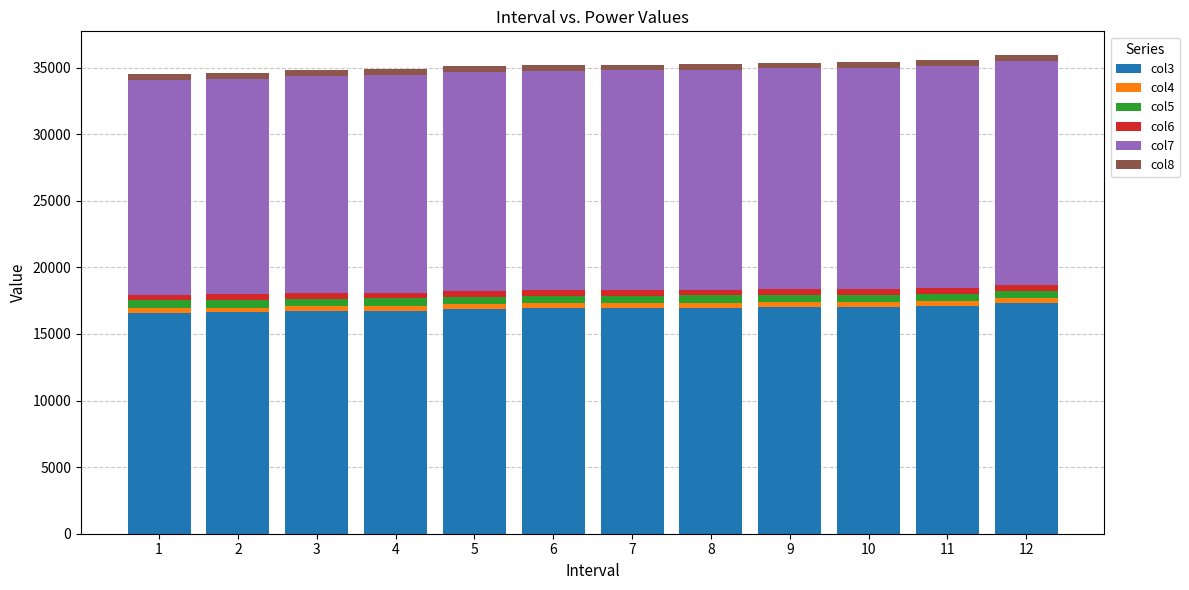

What are all the series names shown in the legend?

col3, col4, col5, col6, col7, col8